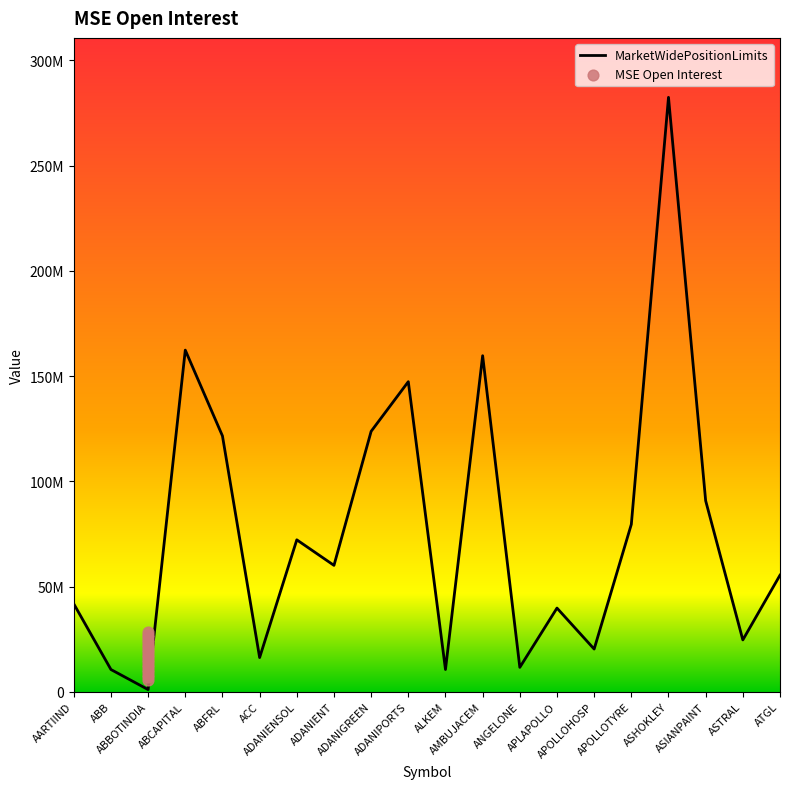

What is the total value across all series at ALKEM?

28143108.4